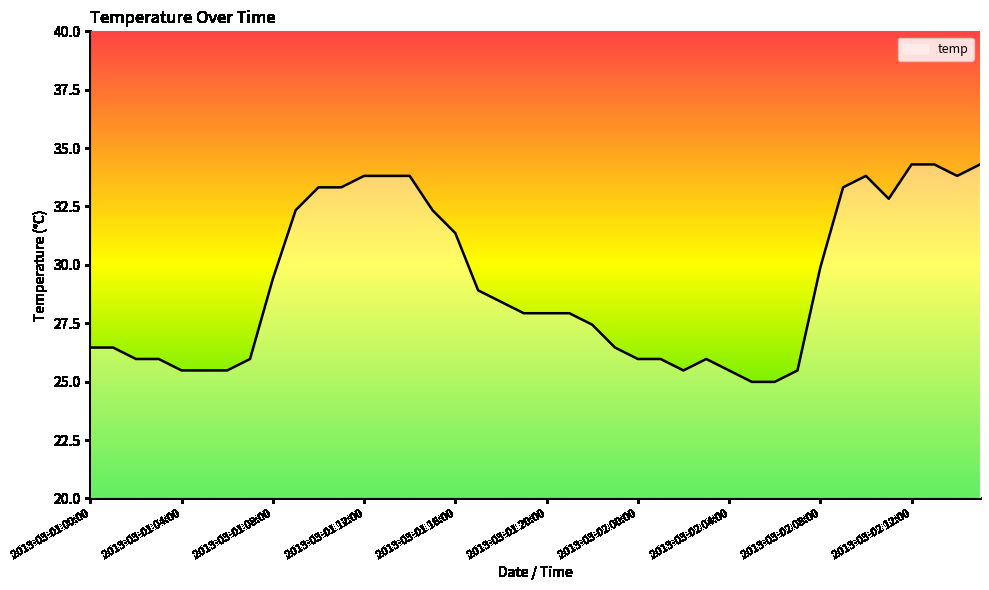

What is the greatest value displayed?

34.3